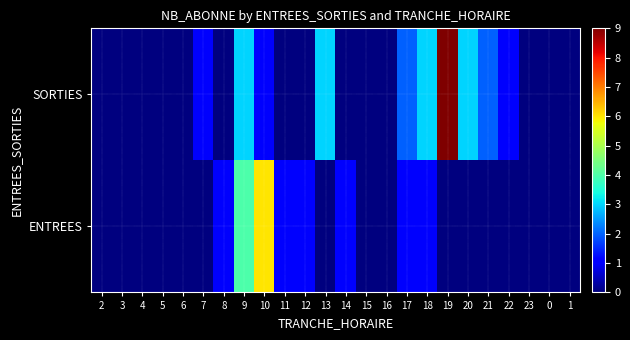

Reading right to left, transcribe all the data shown in this chart.

ENTREES: 1=0	0=0	23=0	22=0	21=0	20=0	19=0	18=1	17=1	16=0	15=0	14=1	13=0	12=1	11=1	10=6	9=4	8=1	7=0	6=0	5=0	4=0	3=0	2=0
SORTIES: 1=0	0=0	23=0	22=1	21=2	20=3	19=9	18=3	17=2	16=0	15=0	14=0	13=3	12=0	11=0	10=1	9=3	8=0	7=1	6=0	5=0	4=0	3=0	2=0